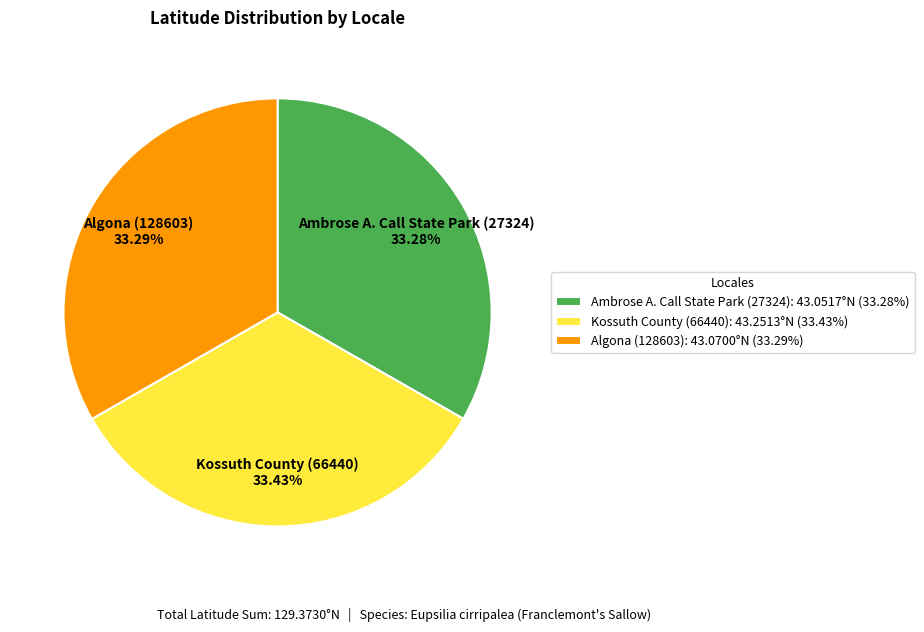

True or false: Ambrose A. Call State Park (27324) accounts for 48% of the total.

False